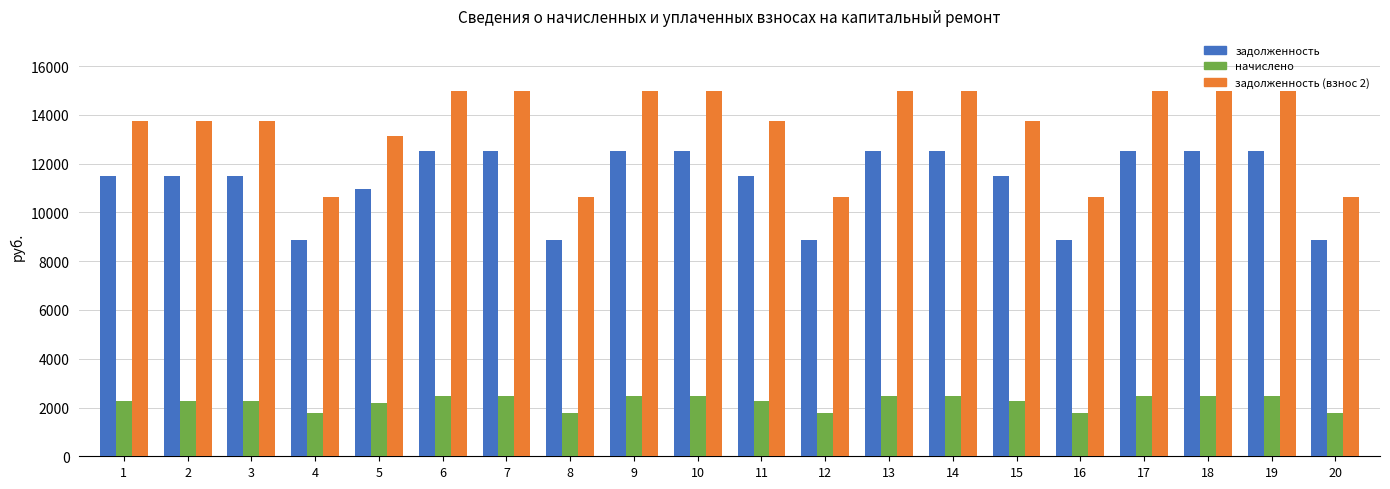

Which series has the largest total across all categories?

задолженность (взнос 2)